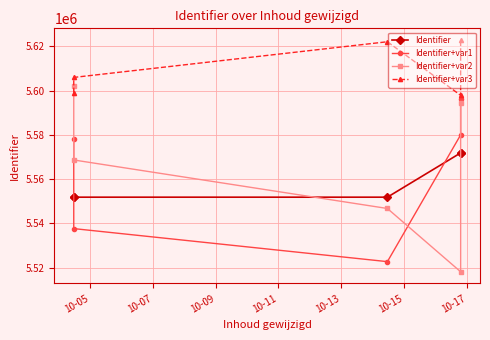

Rank the series by their maximum value, from lowest to highest.

Identifier, Identifier+var1, Identifier+var2, Identifier+var3